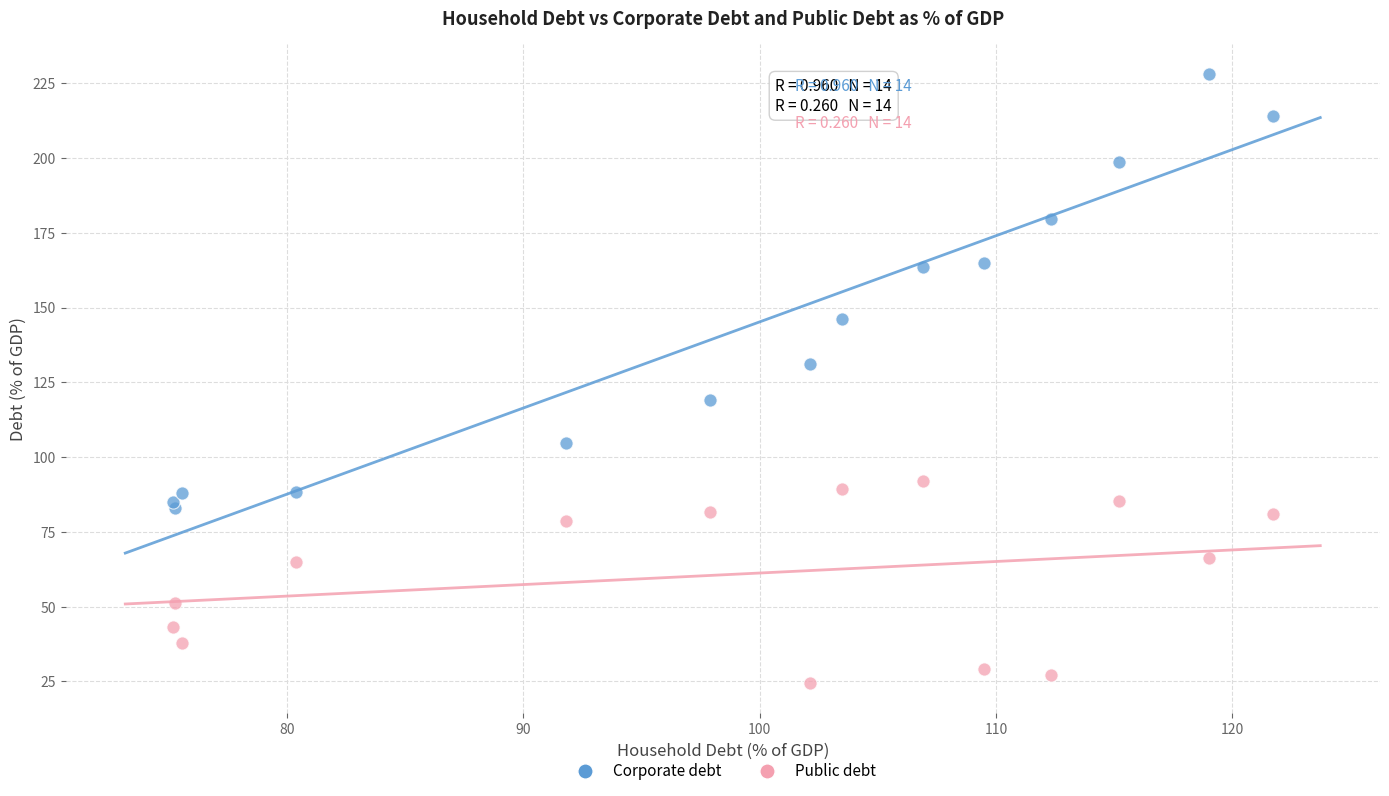

What are all the series names shown in the legend?

Corporate debt, Public debt